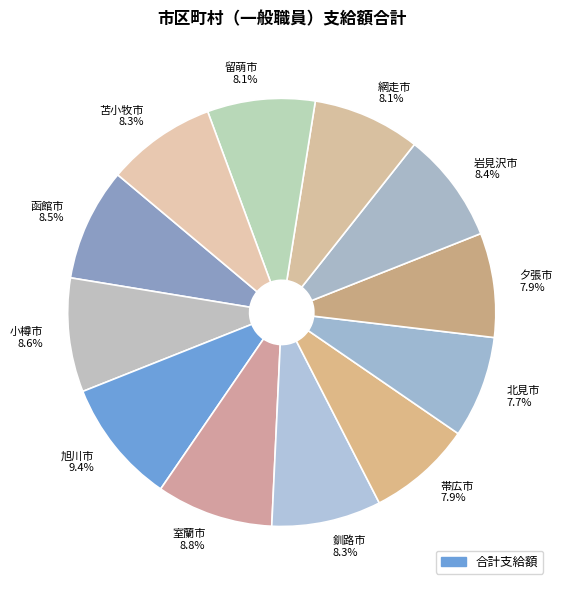

To the nearest percent, what is the average slice percentage?

8%